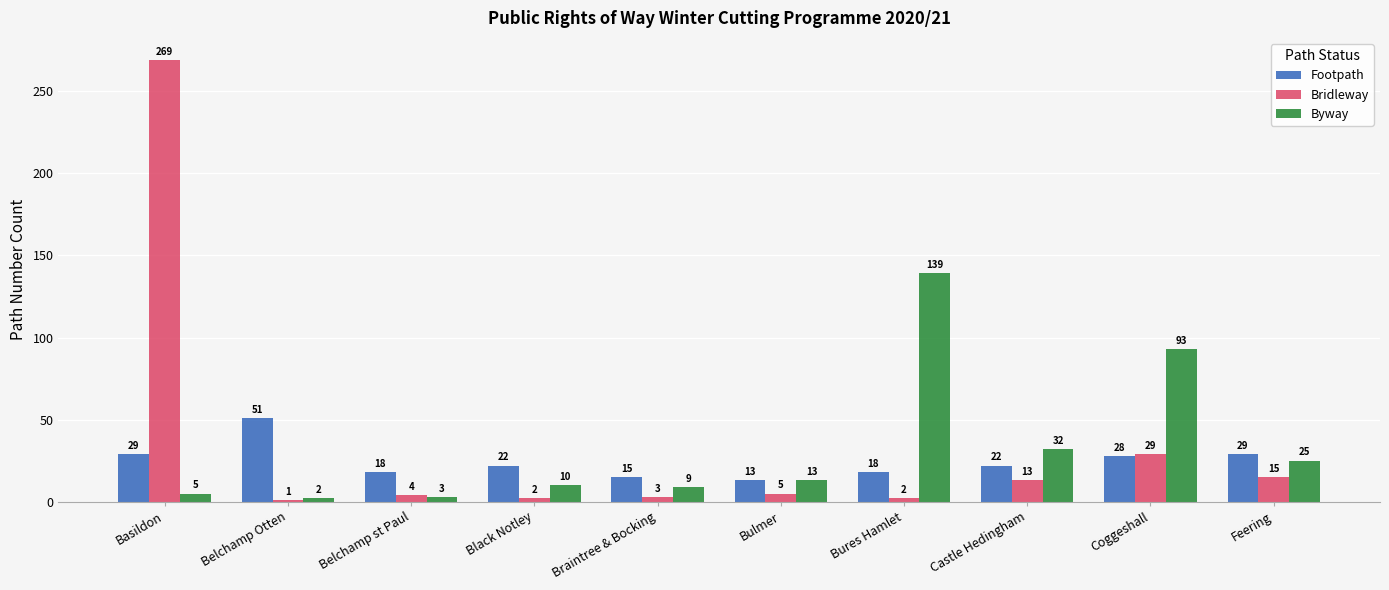

What is the average value of the Bridleway series?

34